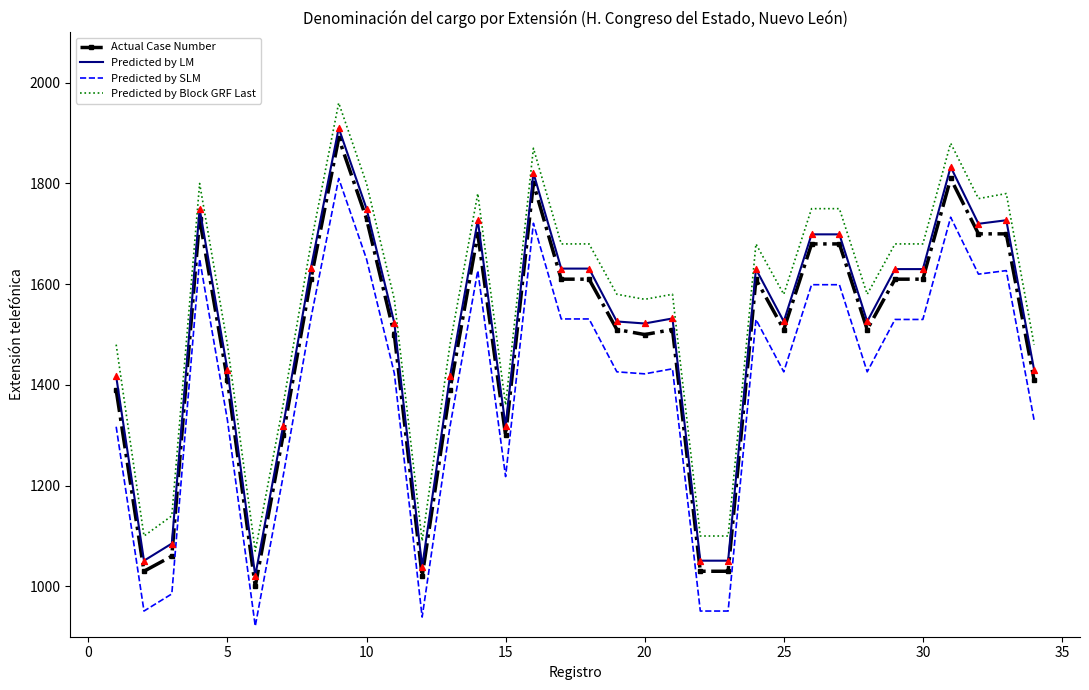

Which series has the largest total across all categories?

Predicted by Block GRF Last